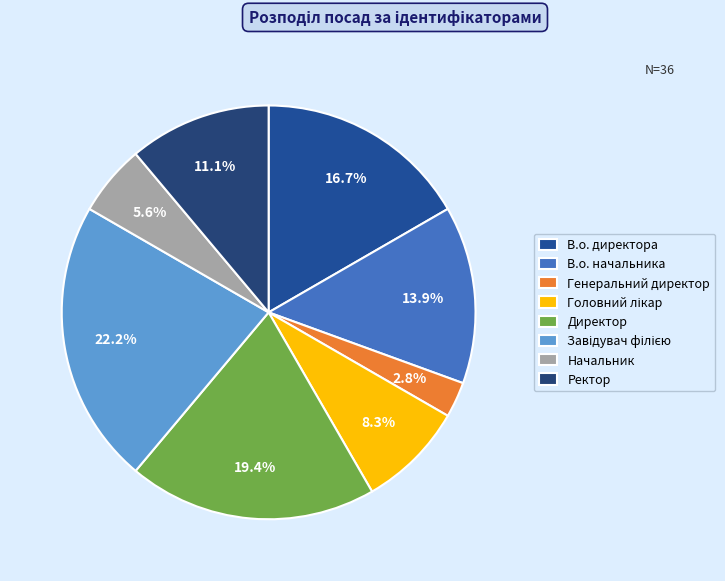

Is Начальник the majority of the pie?

No